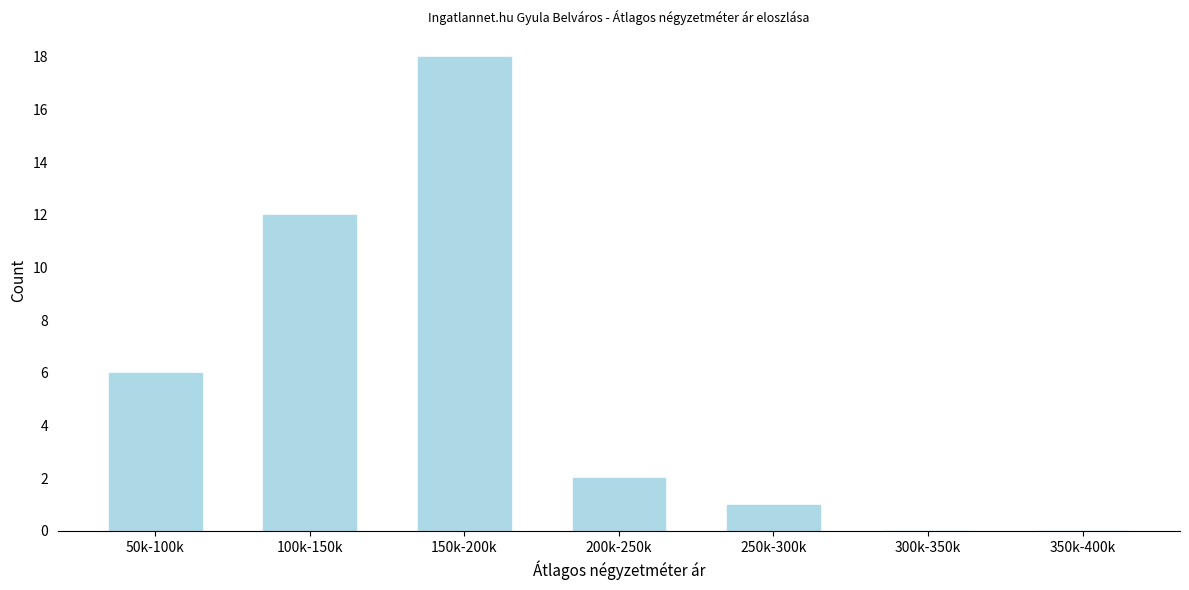

Reading left to right, extract all data points from this chart.

50k-100k=6	100k-150k=12	150k-200k=18	200k-250k=2	250k-300k=1	300k-350k=0	350k-400k=0